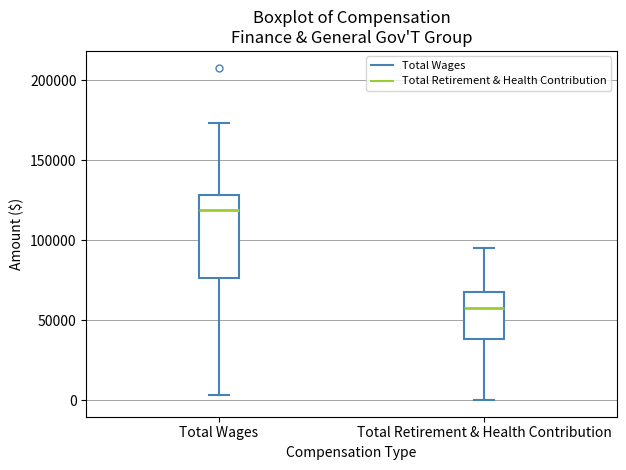

Where is the upper edge of the box for Total Retirement & Health Contribution on the y-axis? The values are not printed on the chart, so give them approximately, as read against the axis.

70000